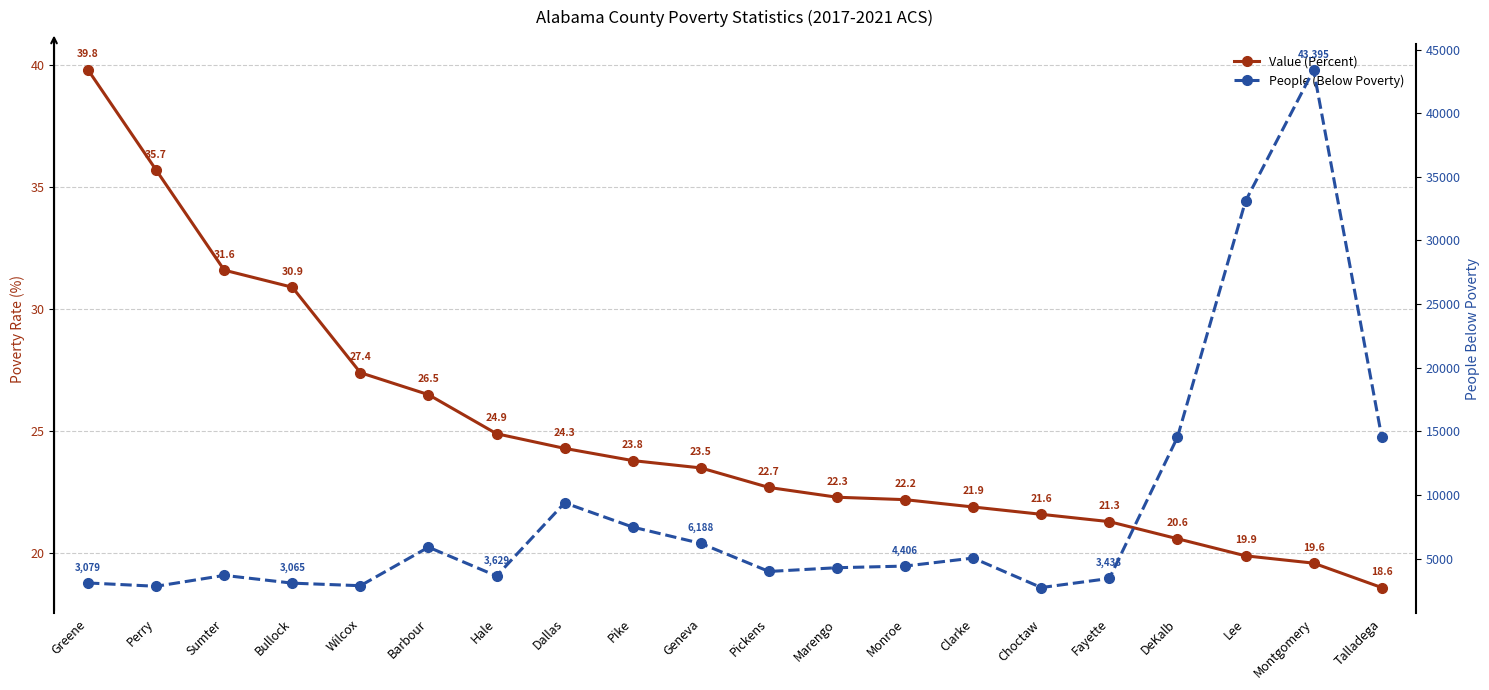

The value of Value (Percent) at Geneva is 37.5. True or false?

False